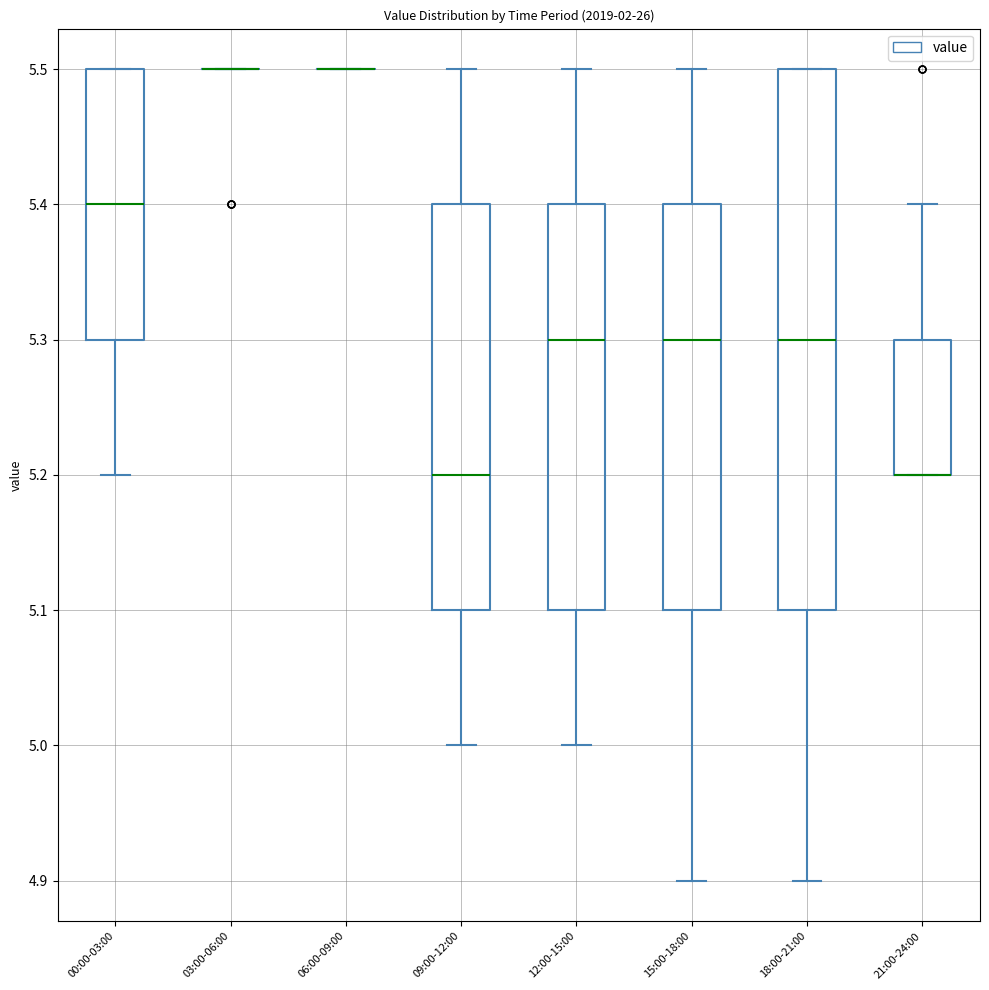

Reading left to right, read every box against the y-axis: the position of its median line, the range the box covers, and the ends of its whiskers. The values are not printed on the chart, so give them approximately, as read against the axis.

00:00-03:00: median 5.4, box 5.3 to 5.5, whiskers 5.2 to 5.5
03:00-06:00: box collapsed to a line at 5.5, whiskers 5.5 to 5.5
06:00-09:00: box collapsed to a line at 5.5, whiskers 5.5 to 5.5
09:00-12:00: median 5.2, box 5.1 to 5.4, whiskers 5.0 to 5.5
12:00-15:00: median 5.3, box 5.1 to 5.4, whiskers 5.0 to 5.5
15:00-18:00: median 5.3, box 5.1 to 5.4, whiskers 4.9 to 5.5
18:00-21:00: median 5.3, box 5.1 to 5.5, whiskers 4.9 to 5.5
21:00-24:00: median 5.2 (drawn on the box's lower edge), box 5.2 to 5.3, whiskers 5.2 to 5.4